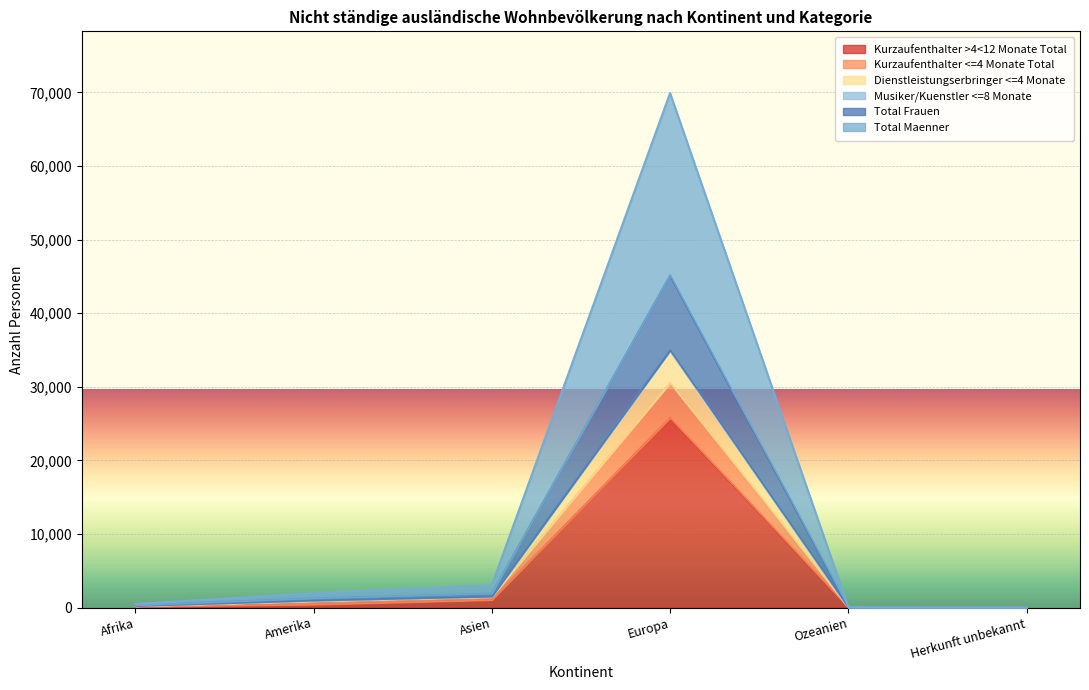

How many categories are shown in the chart?

6